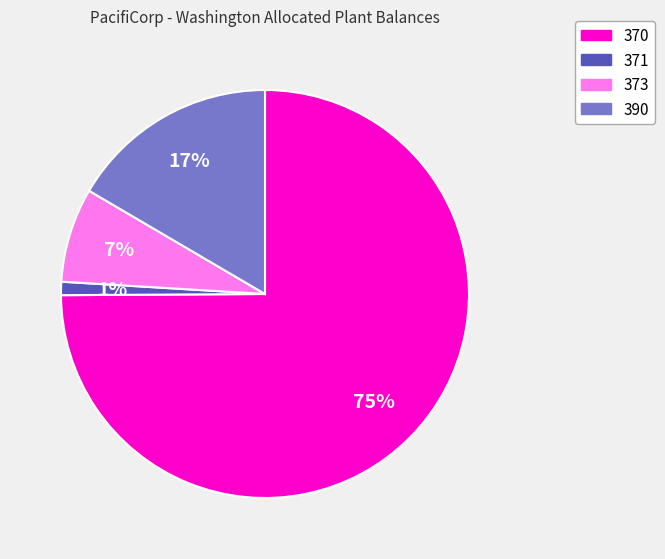

What percentage is the 373 slice, to the nearest percent?

7%